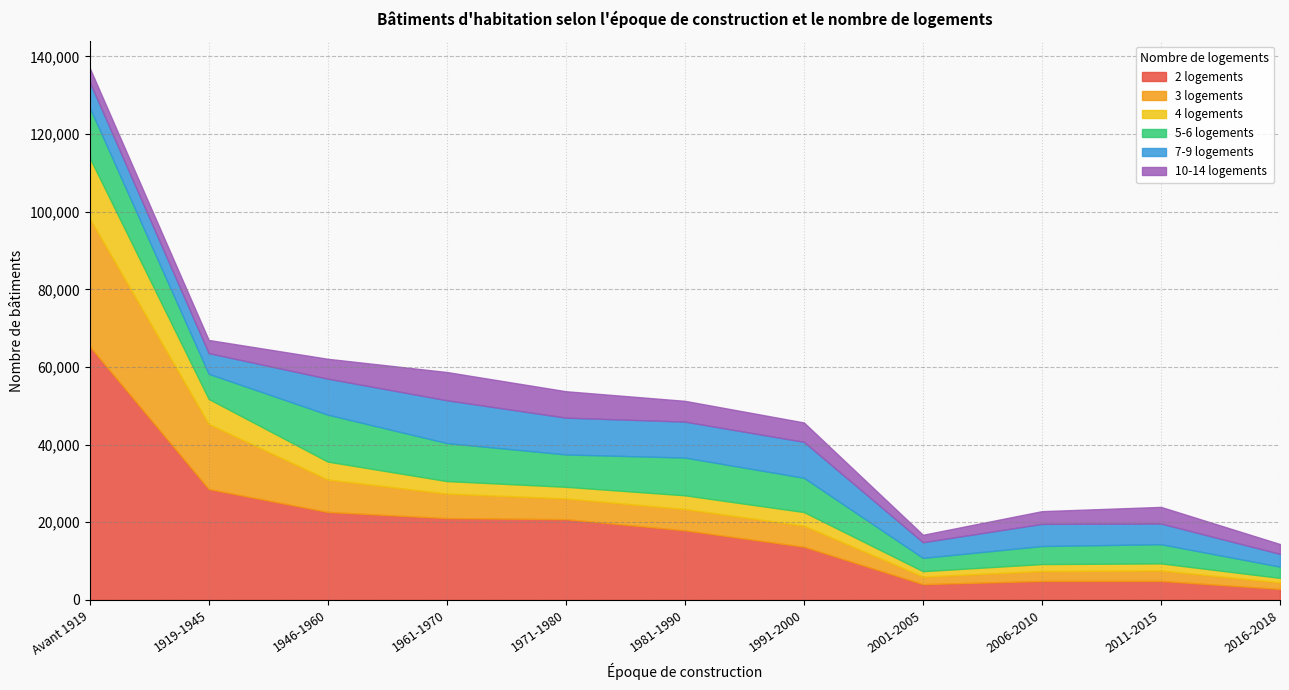

Which category has the highest value in the 2 logements series?

Avant 1919